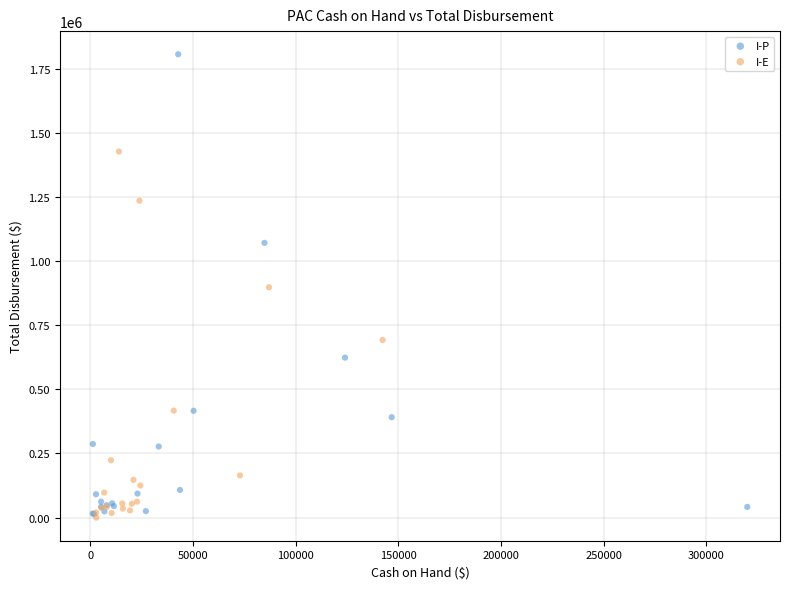

Which series contains the highest Y value?

I-P